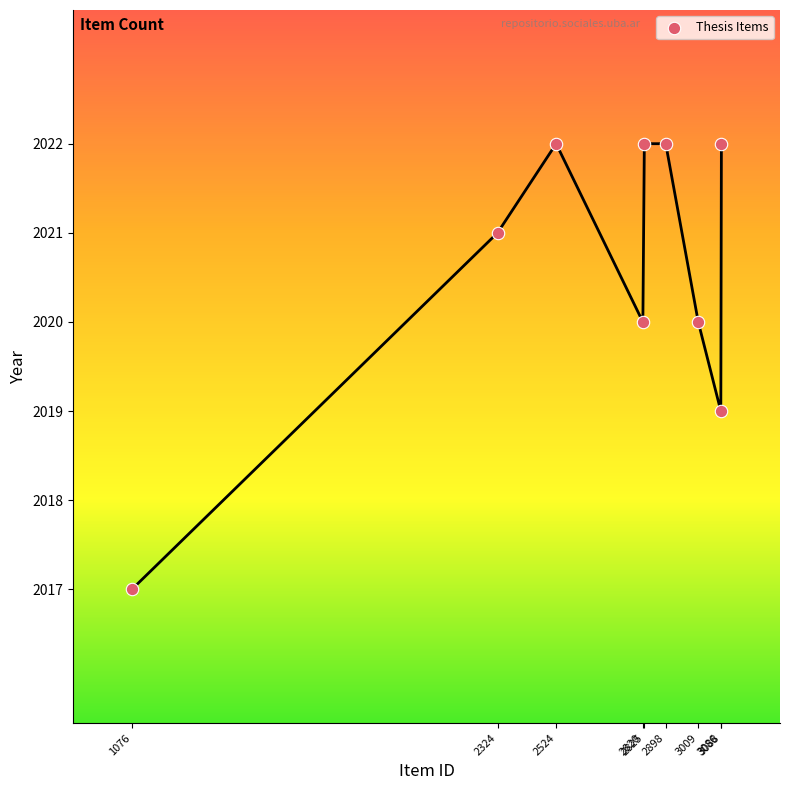

What is the range of Y values (max minus min)?

5